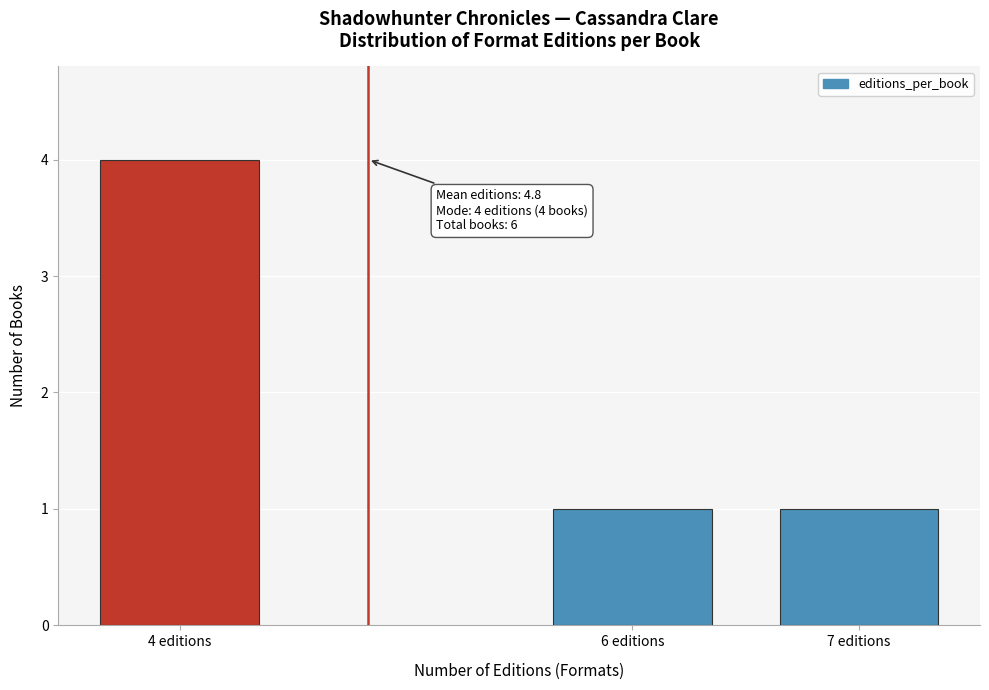

Reading left to right, transcribe all the data shown in this chart.

4 editions=4	6 editions=1	7 editions=1